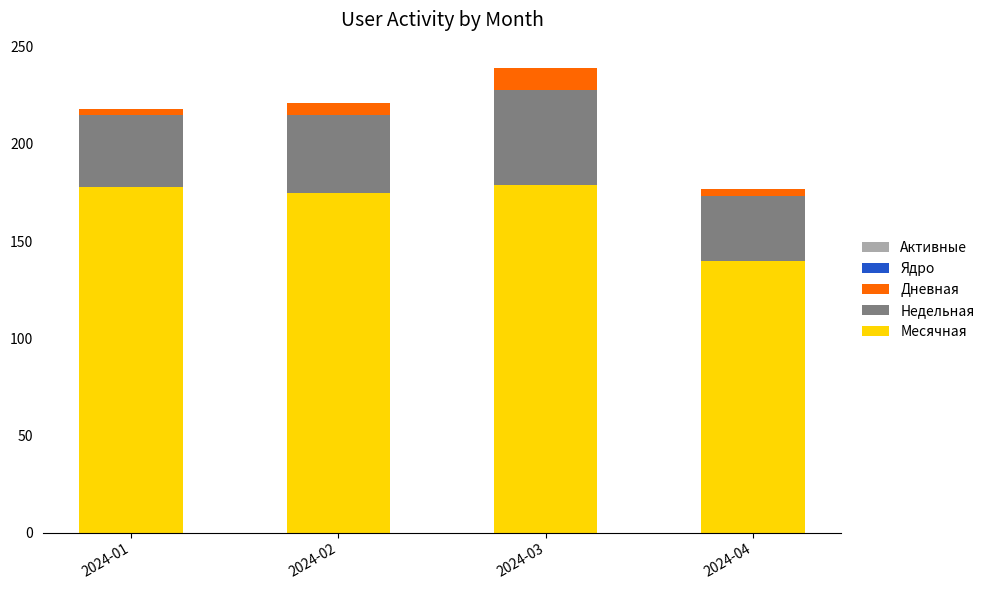

Reading right to left, what are the values for Месячная?

140	179	175	178